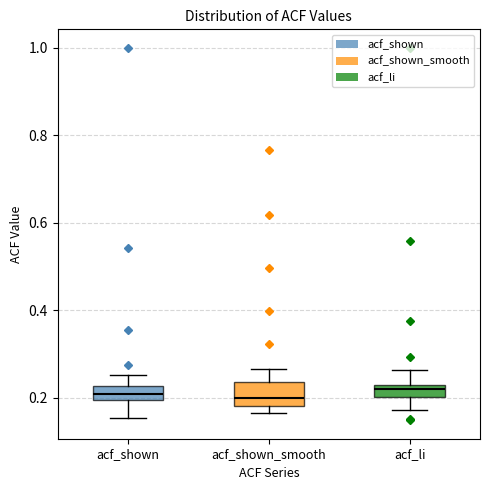

Where does the upper whisker of the box for acf_shown_smooth end on the y-axis? The values are not printed on the chart, so give them approximately, as read against the axis.

0.26